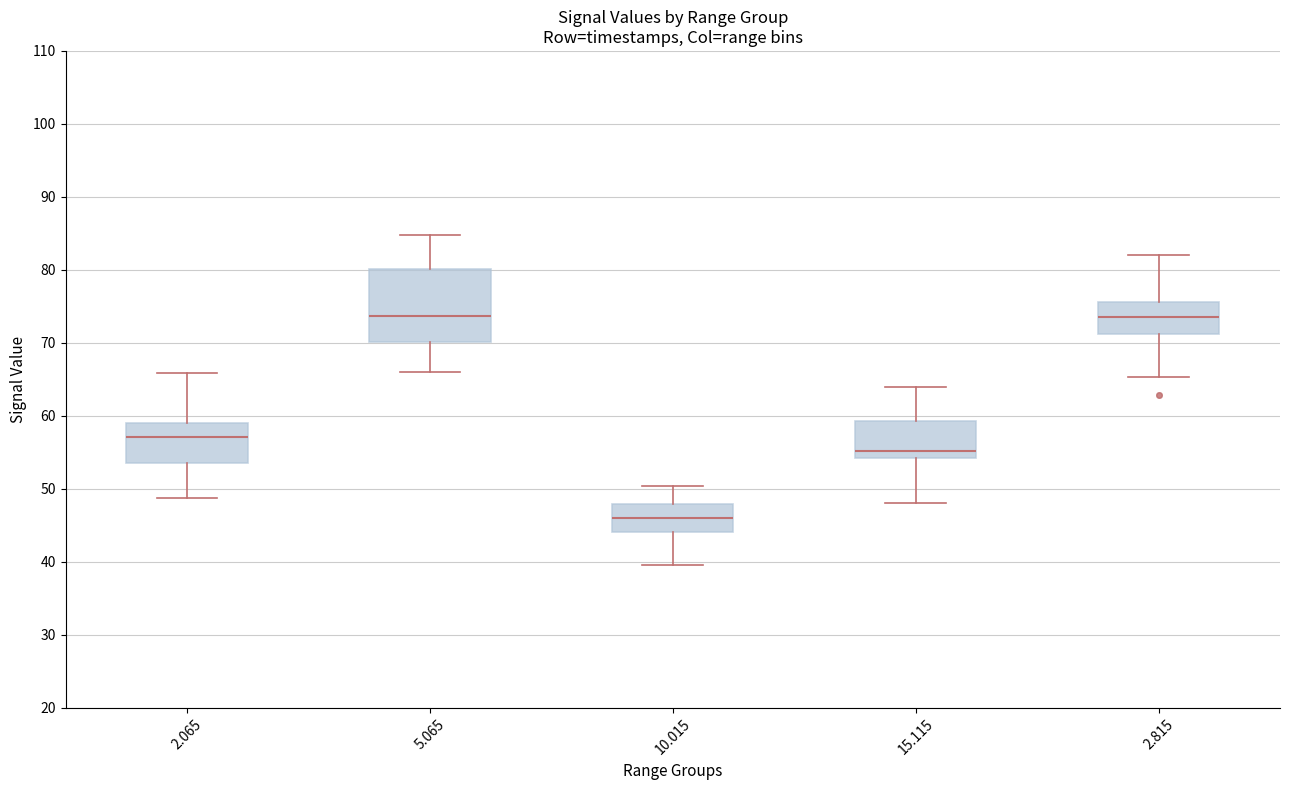

Comparing the boxes themselves (not the whiskers), which one is the tallest?

5.065